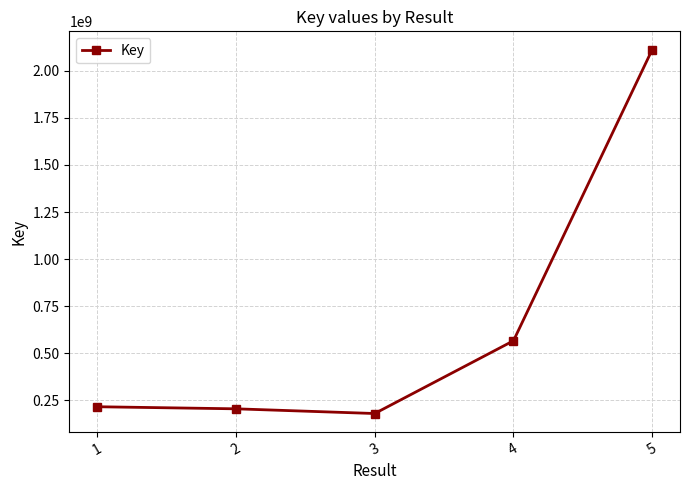

Is it true that the value at 1 is 216160019?

True